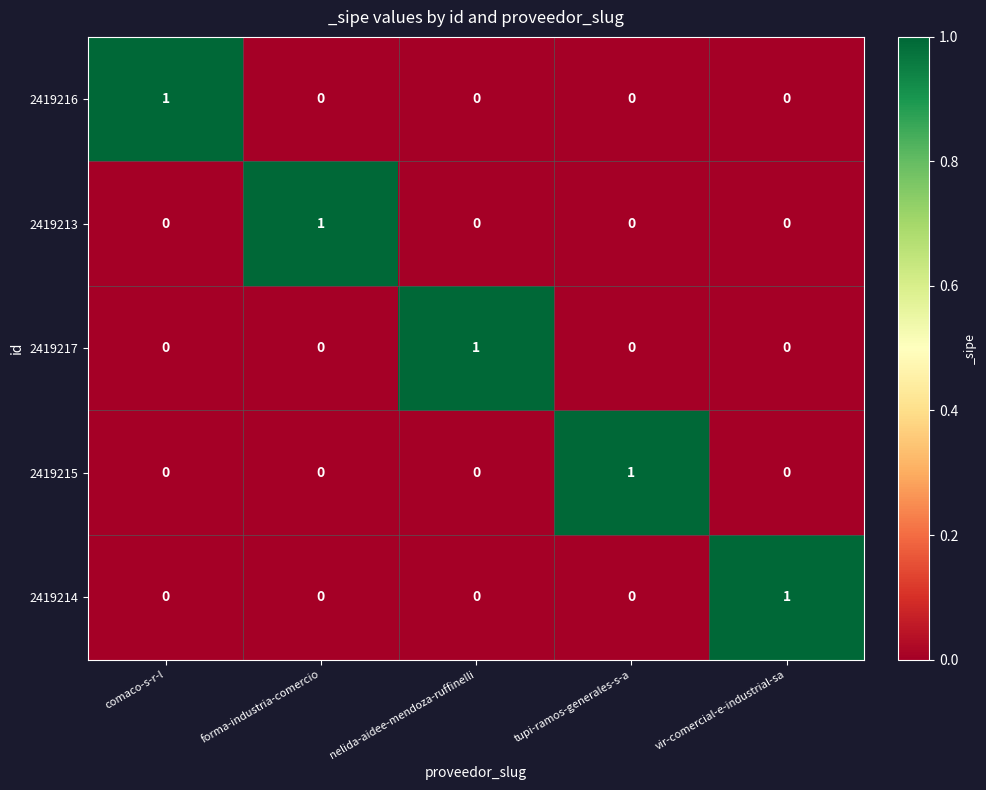

What is the greatest value displayed?

1